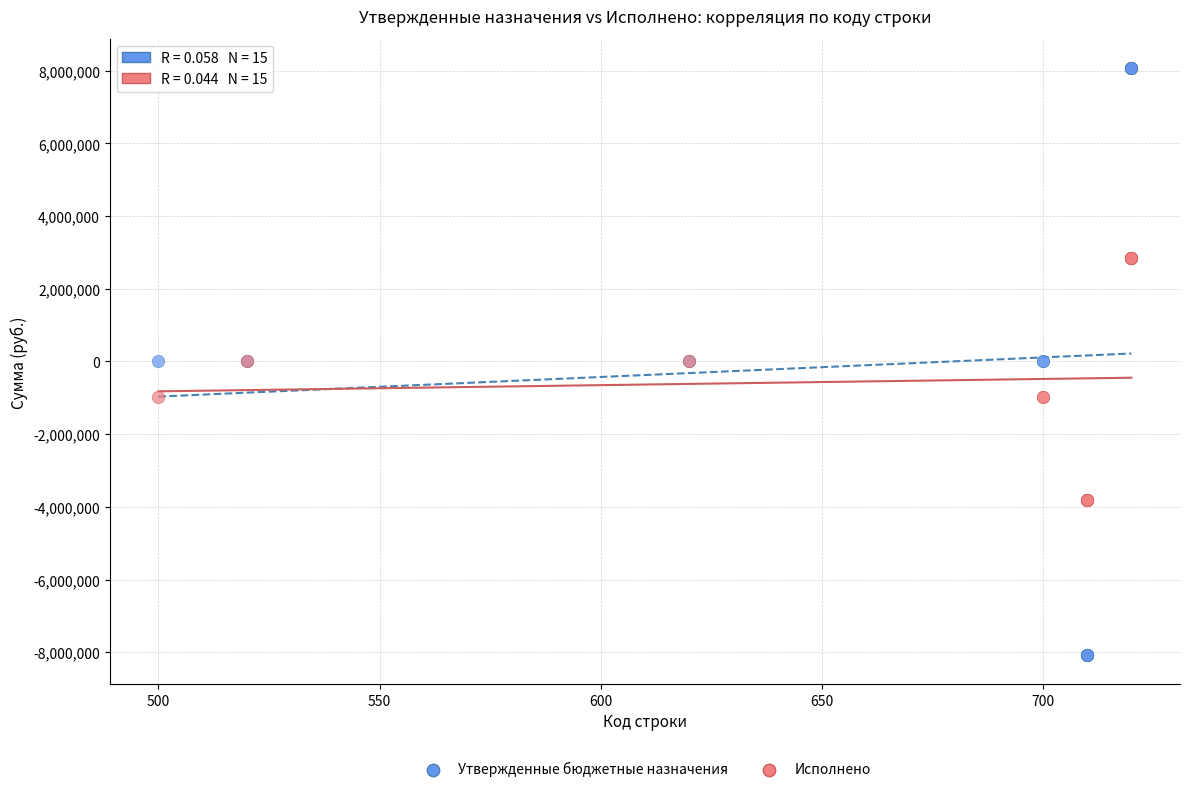

Which series contains the highest Y value?

Утвержденные бюджетные назначения